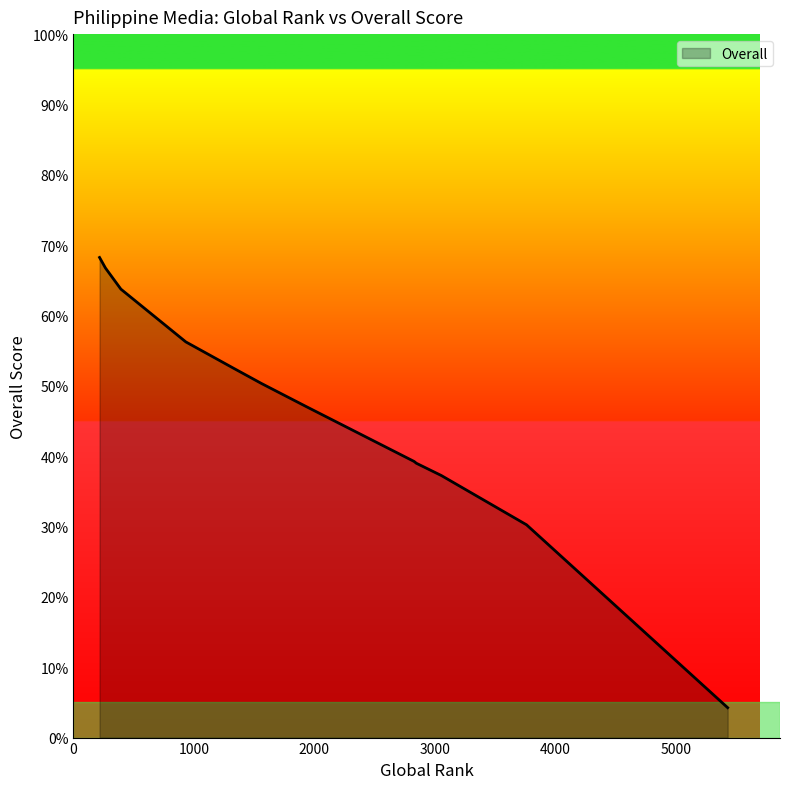

What is the difference between the maximum and minimum values?

64.0